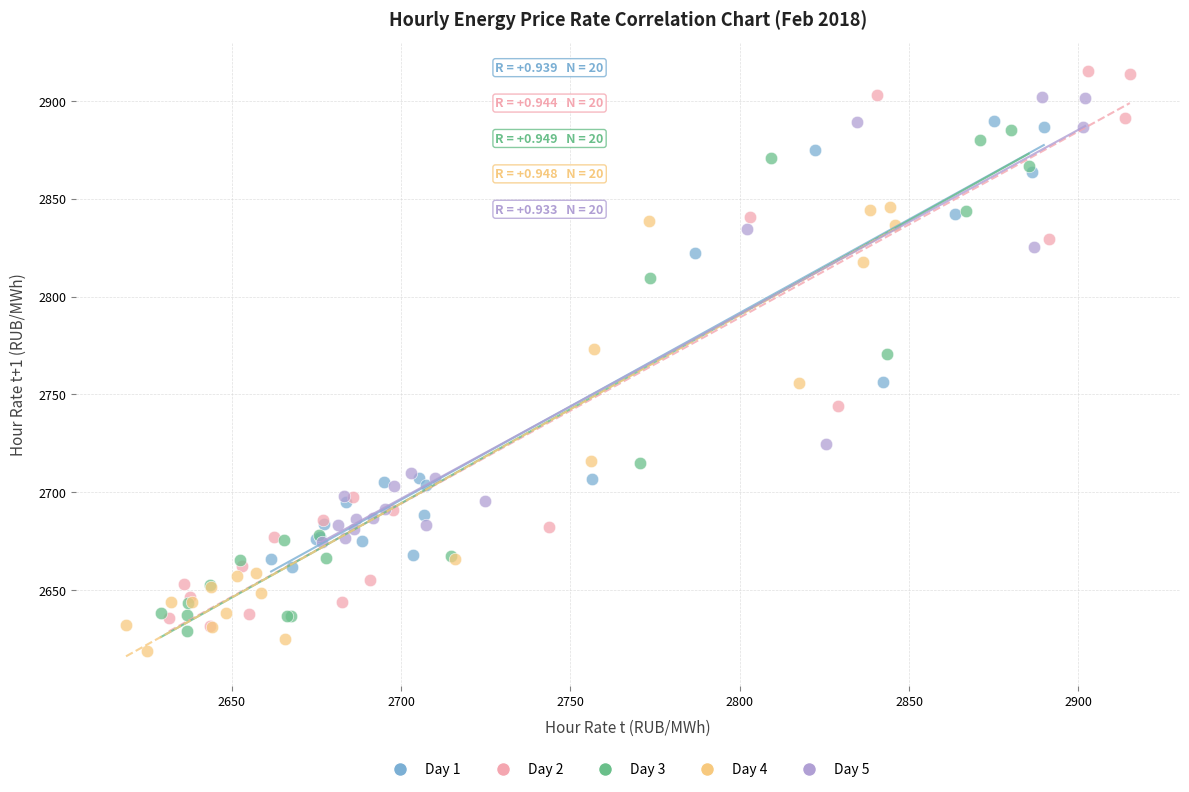

What are all the series names shown in the legend?

Day 1, Day 2, Day 3, Day 4, Day 5